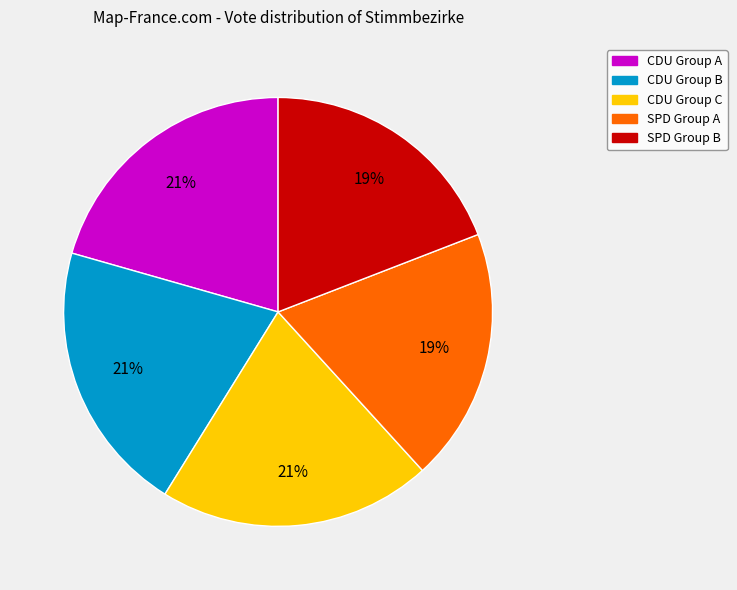

To the nearest percent, what is the average slice percentage?

20%